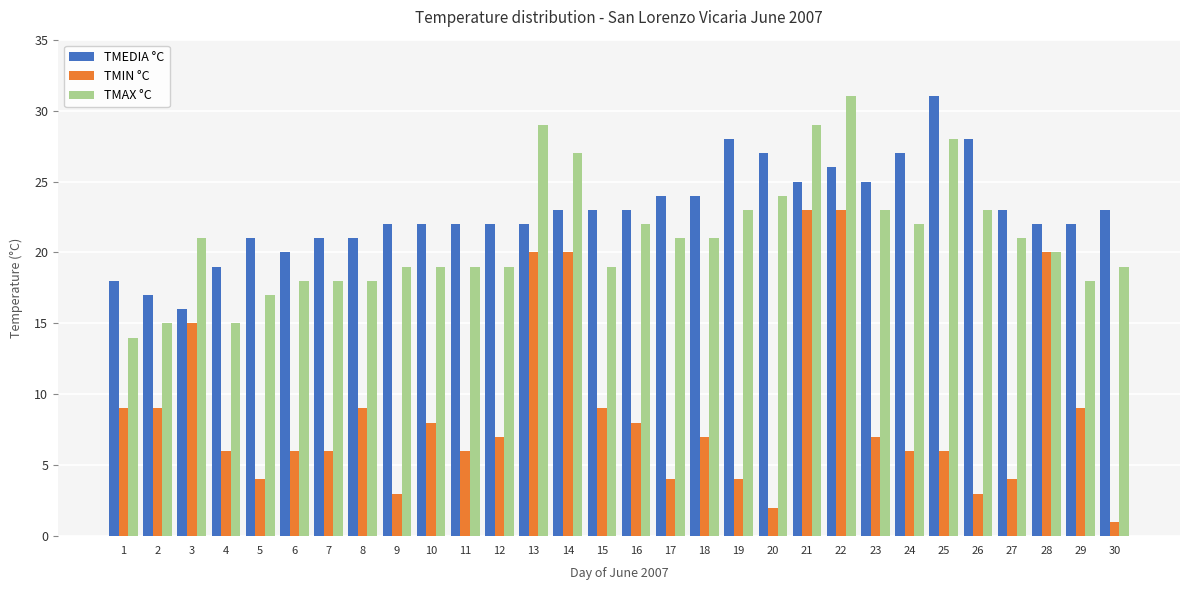

What is the value of the TMEDIA °C bar at the 19th from the left?

28